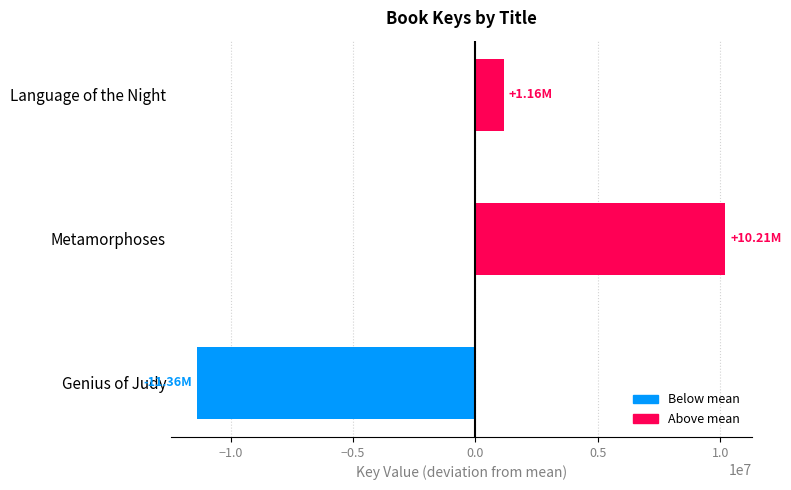

What is the difference between the maximum and second lowest values?

9049131.0